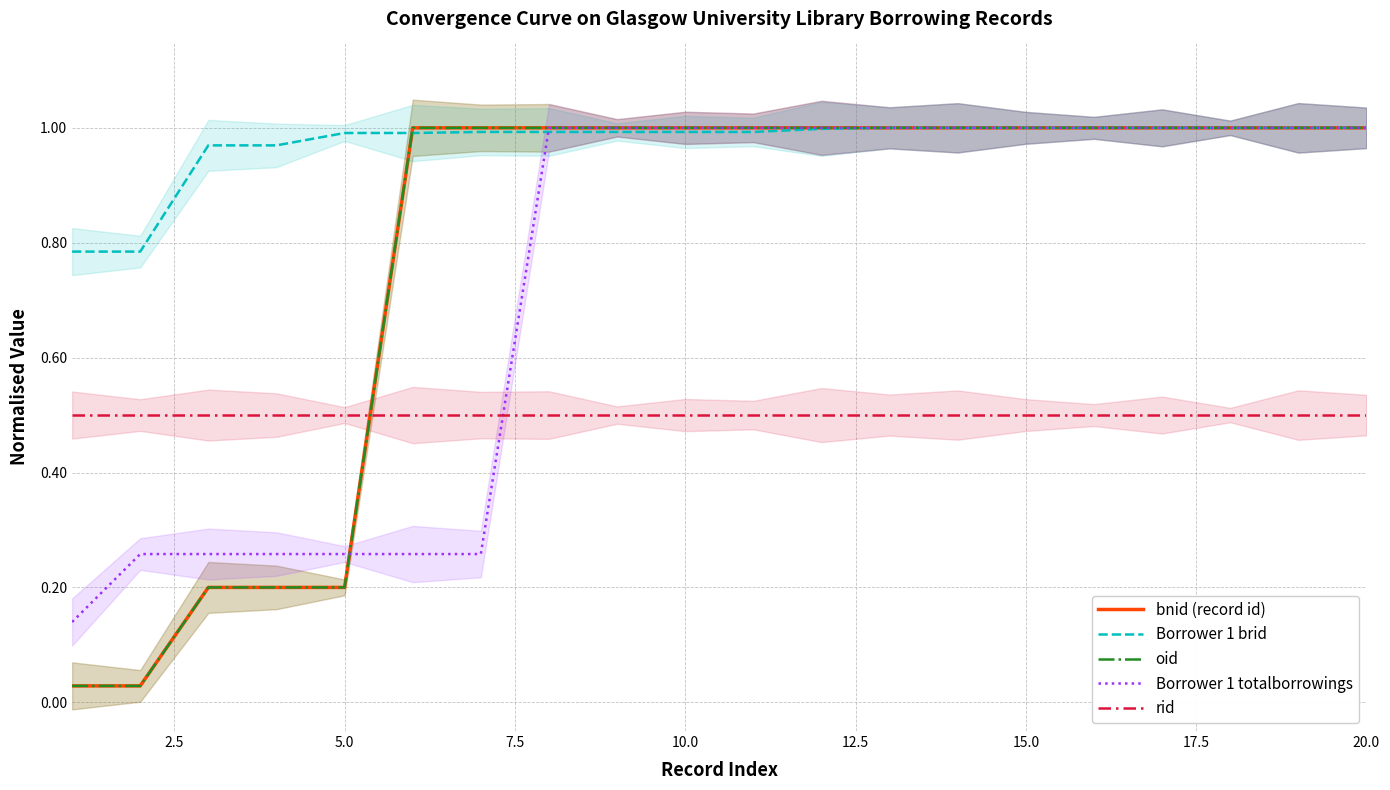

Rank the series by their maximum value, from lowest to highest.

rid, bnid (record id), Borrower 1 brid, oid, Borrower 1 totalborrowings